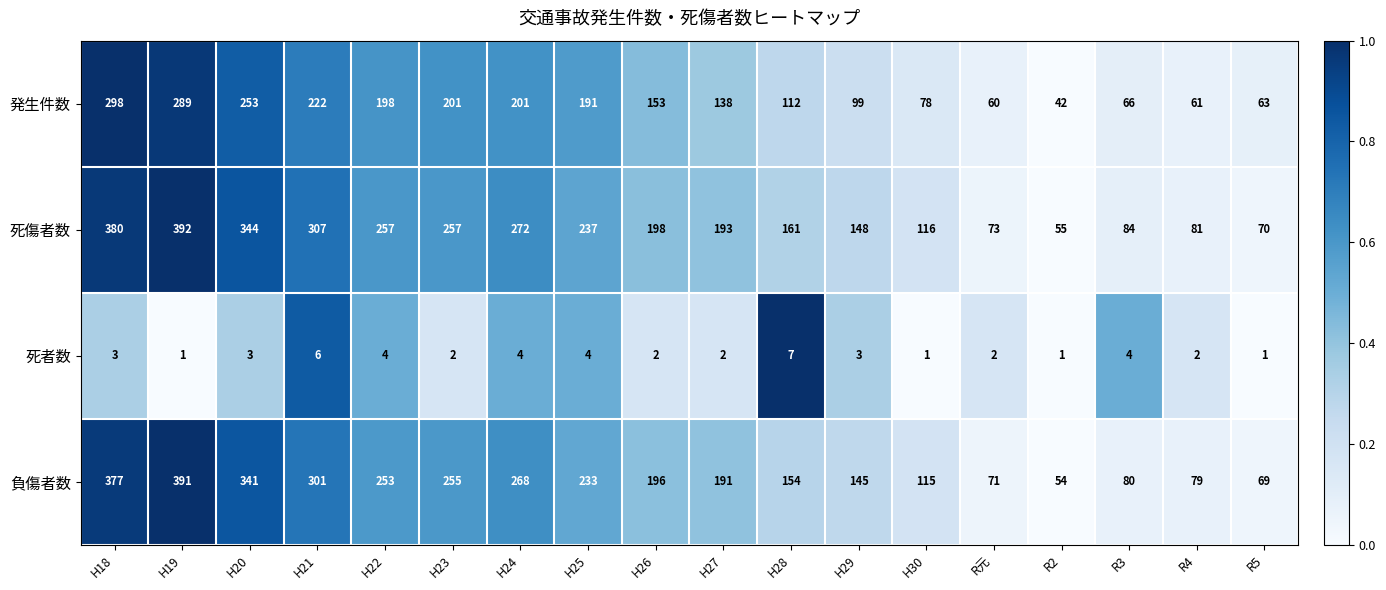

List the series in order of their peak value, lowest first.

死者数, 発生件数, 負傷者数, 死傷者数